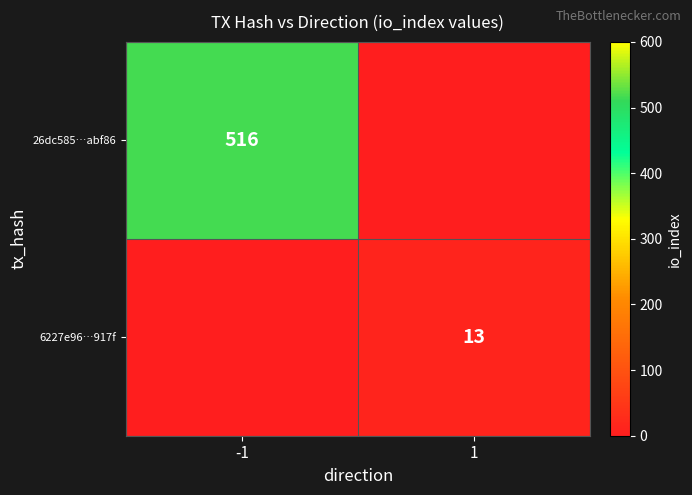

True or false: 26dc585…abf86 has a value of 789 at -1.

False